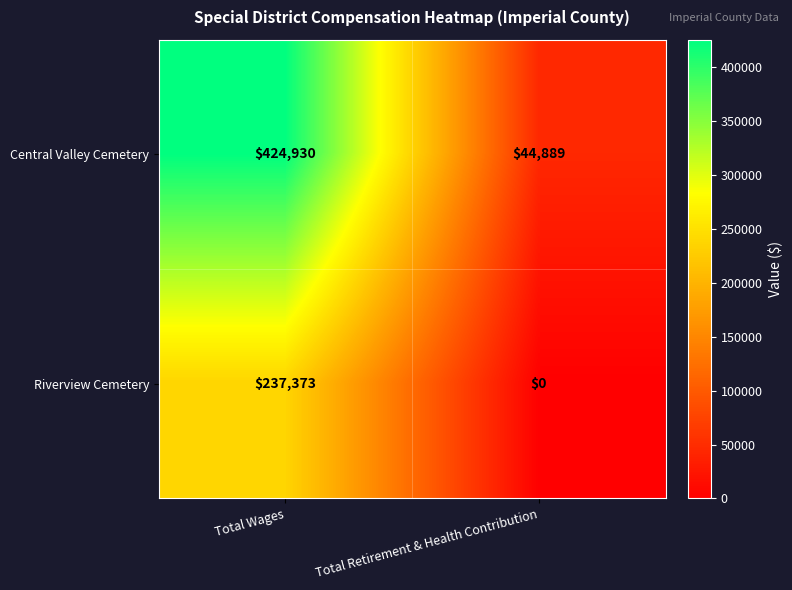

What is the difference between the Riverview Cemetery values at Total Retirement & Health Contribution and Total Wages?

237373